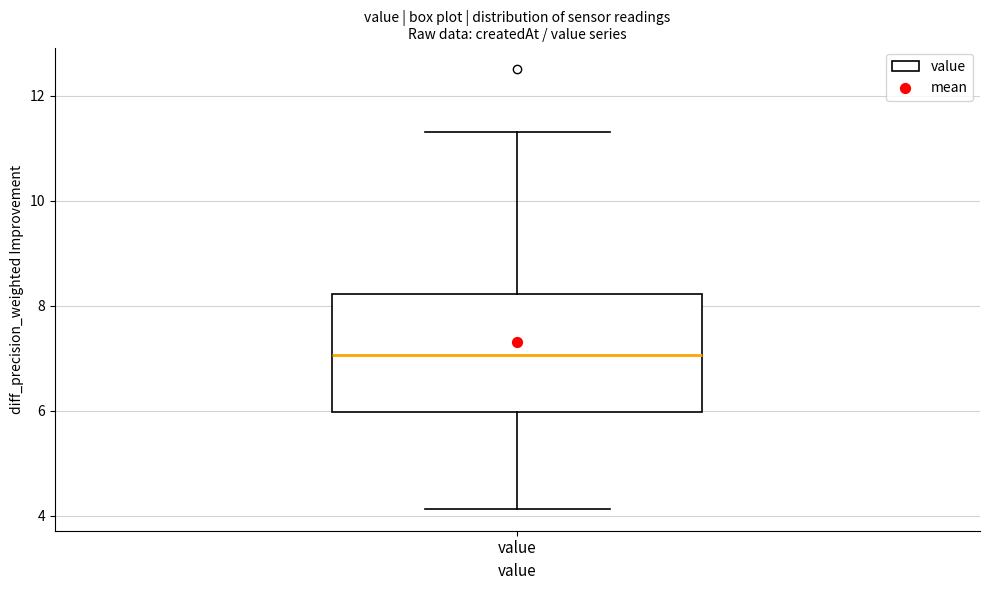

Transcribe this box plot: give where the median line is, the range the box spans, and where the two whiskers end, as read against the y-axis. The values are not printed on the chart, so give them approximately, as read against the axis.

median 7.0, box 6.0 to 8.2, whiskers 4.2 to 11.4